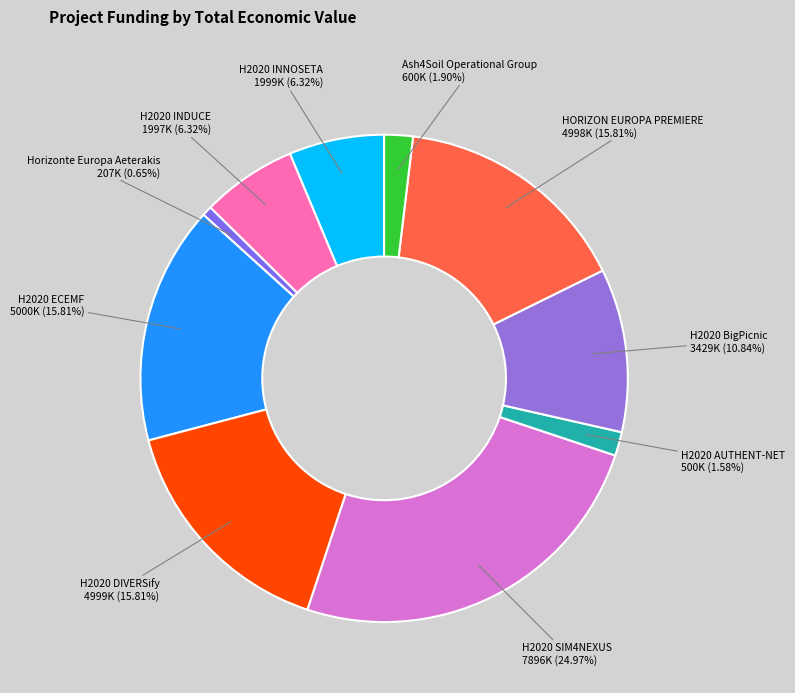

Which category has the smallest portion of the pie?

Horizonte Europa Aeterakis